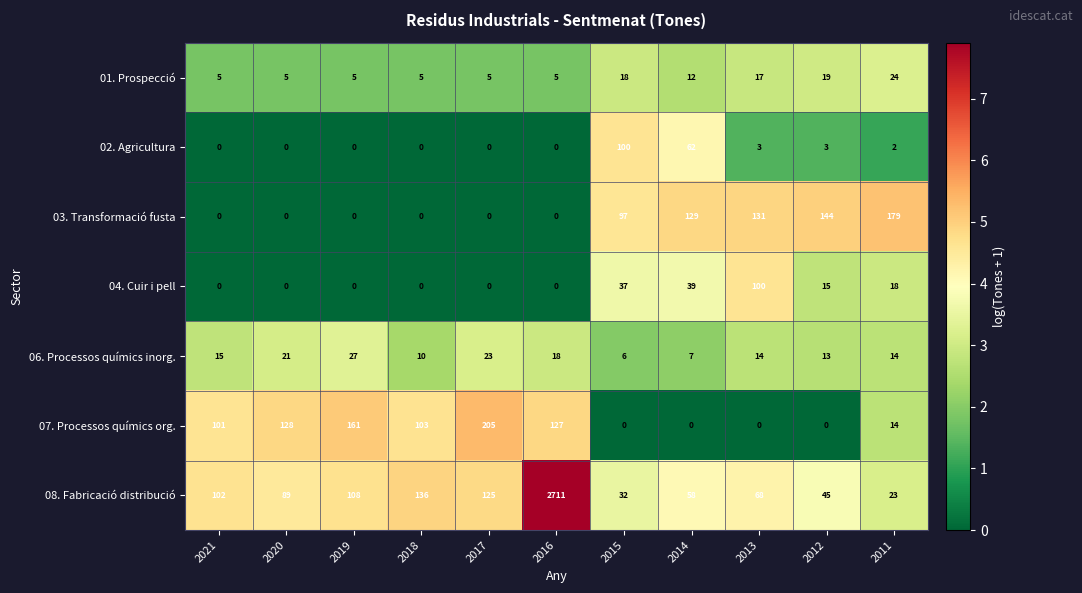

Where is 08. Fabricació distribució nearest to the value 1367?

2018